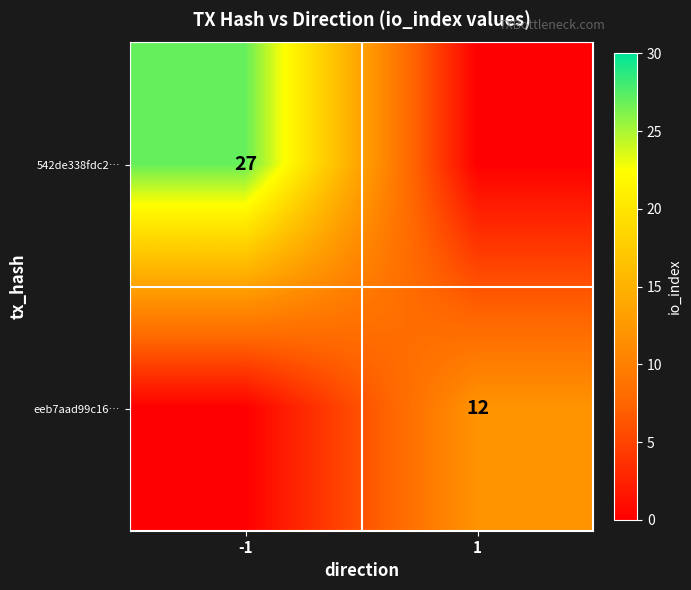

The value of eeb7aad99c16… at -1 is 6. True or false?

False